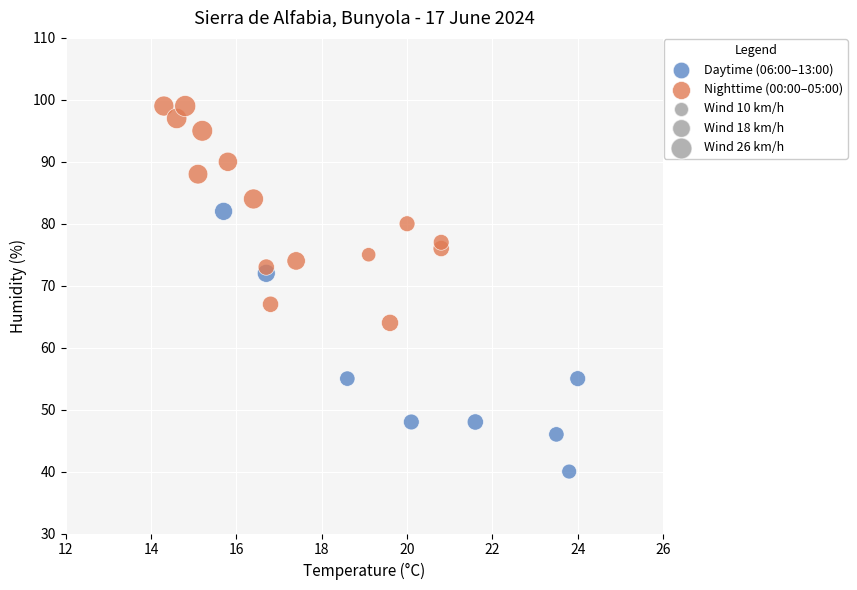

Which series reaches the maximum Y coordinate?

Nighttime (00:00–05:00)